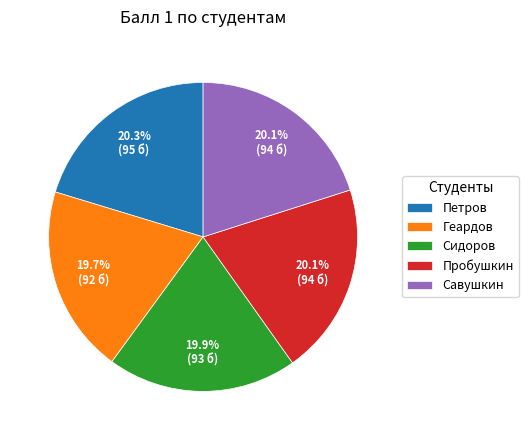

Do Пробушкин and Петров together represent more than half of the pie?

No